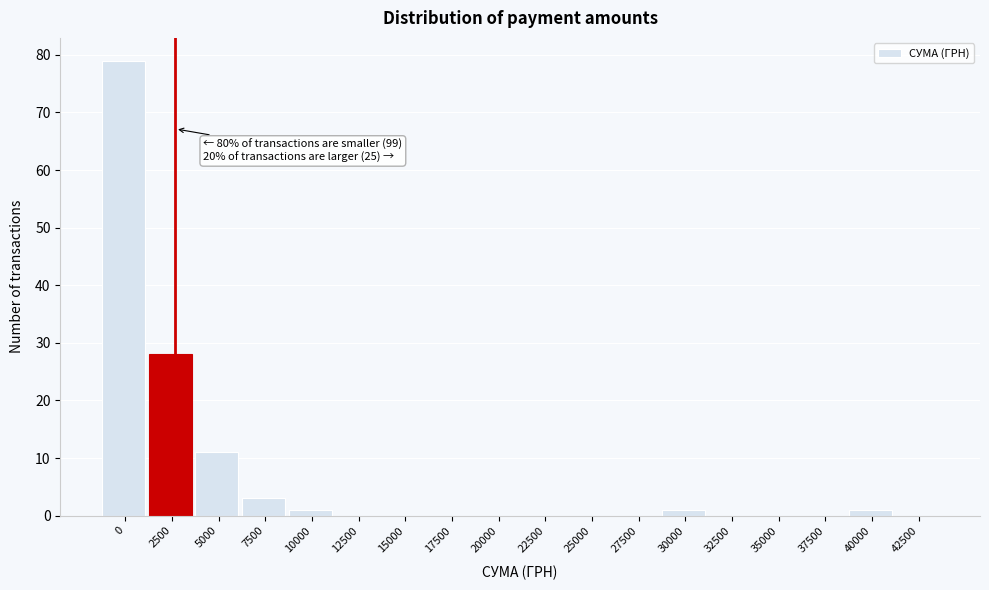

Reading right to left, extract all data points from this chart.

42500=0	40000=1	37500=0	35000=0	32500=0	30000=1	27500=0	25000=0	22500=0	20000=0	17500=0	15000=0	12500=0	10000=1	7500=3	5000=11	2500=28	0=79